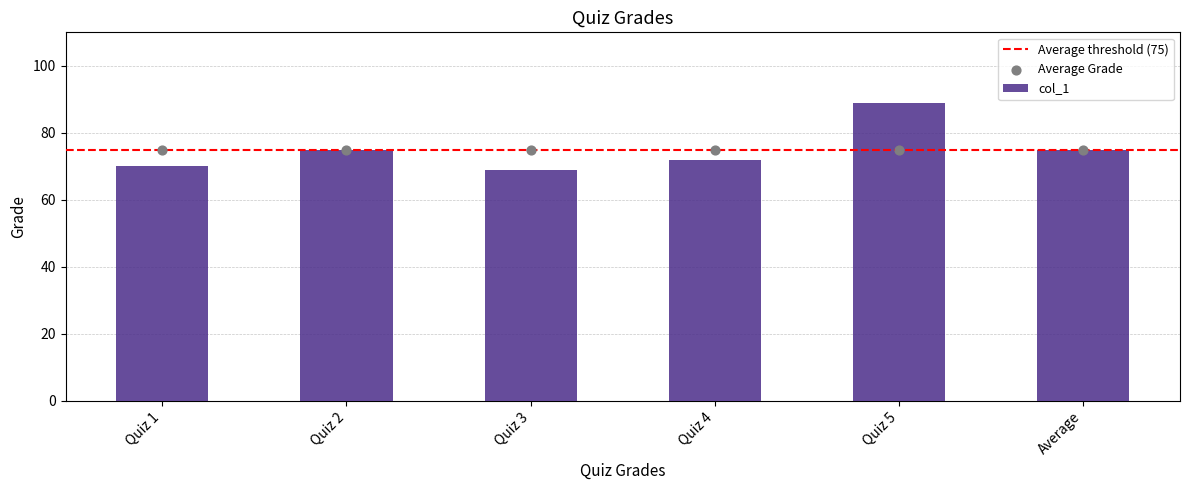

What is the ratio of the value at Average to the value at Quiz 2?

1.0